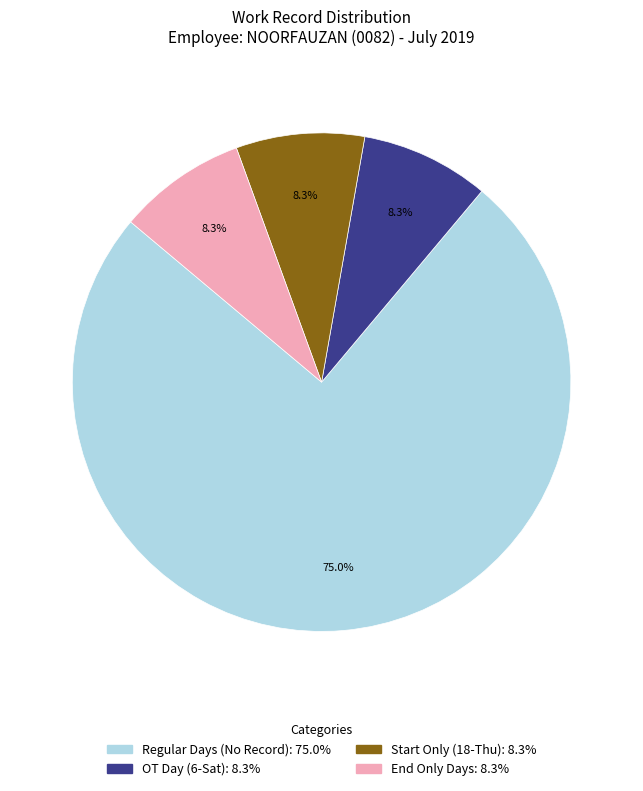

Is there a majority slice in this chart?

Yes